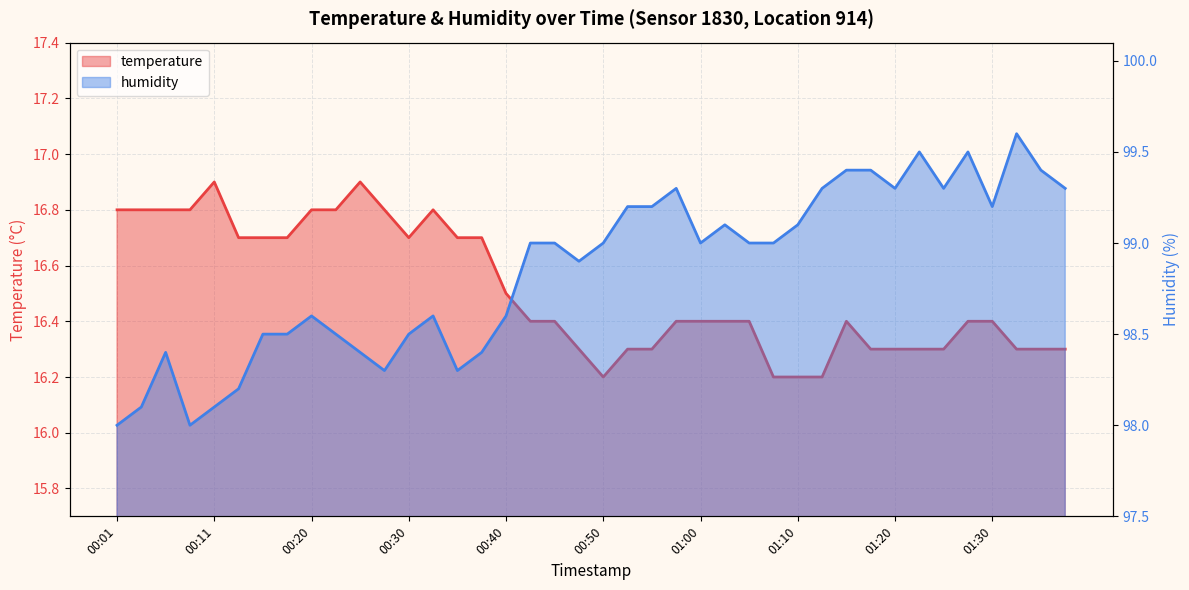

Which series has the largest range (max minus min)?

humidity